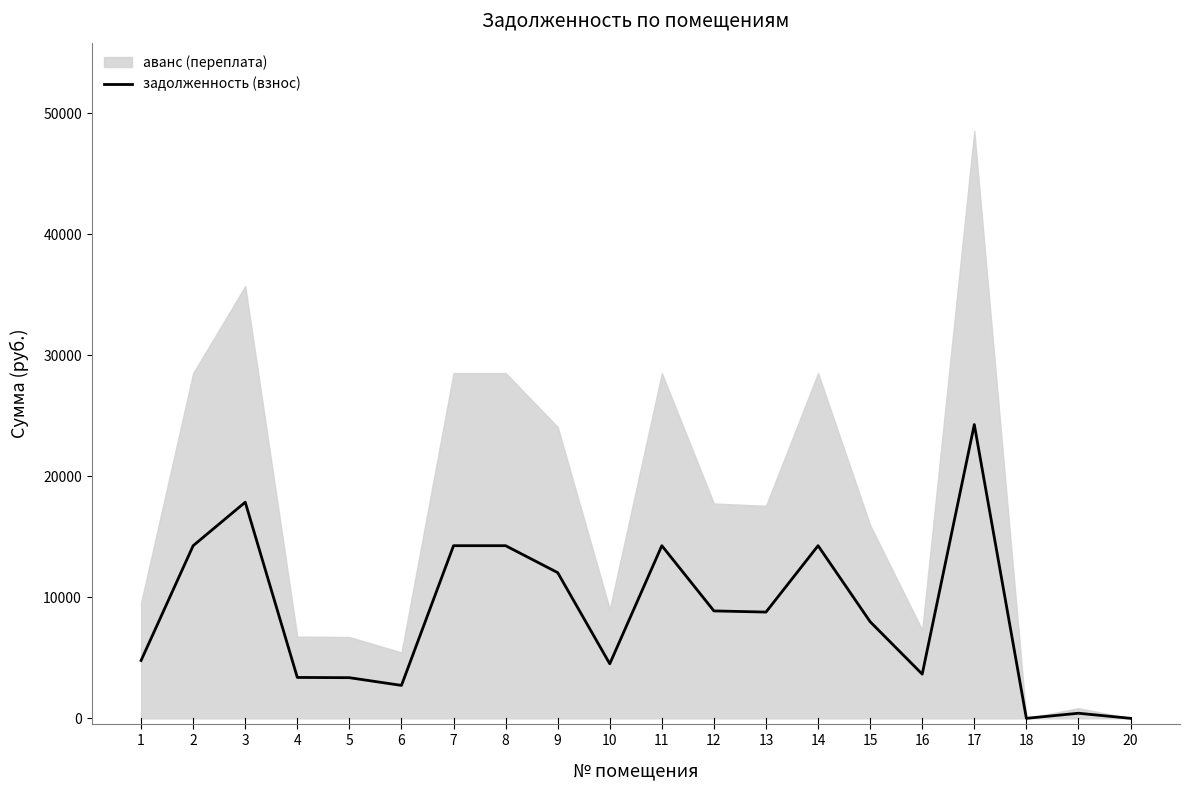

Reading left to right, list all the values displayed in this chart.

4777.7	14260.4	17852.7	3377.7	3357.9	2720.2	14260.4	14260.4	12035.4	4505.7	14260.4	8872.6	8777.7	14260.4	7980.3	3652.2	24265.6	0.0	420.1	0.0